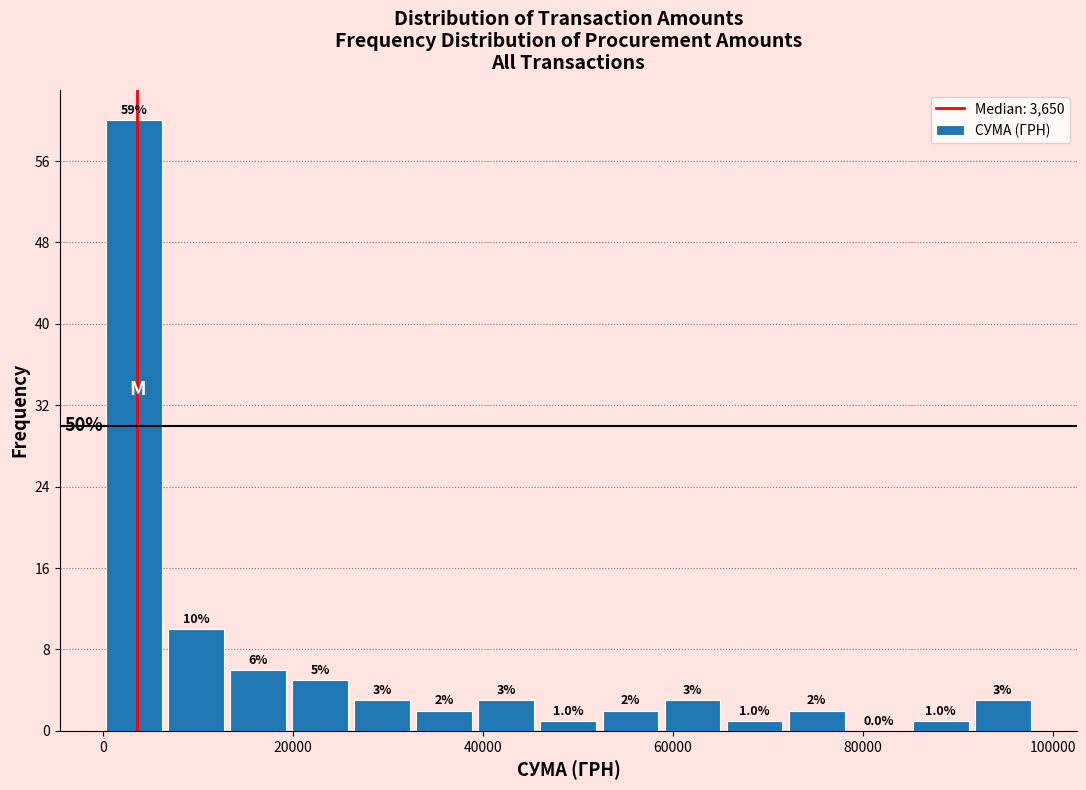

Read against the x-axis, roughly where is the centre of the tallest bar?

4000